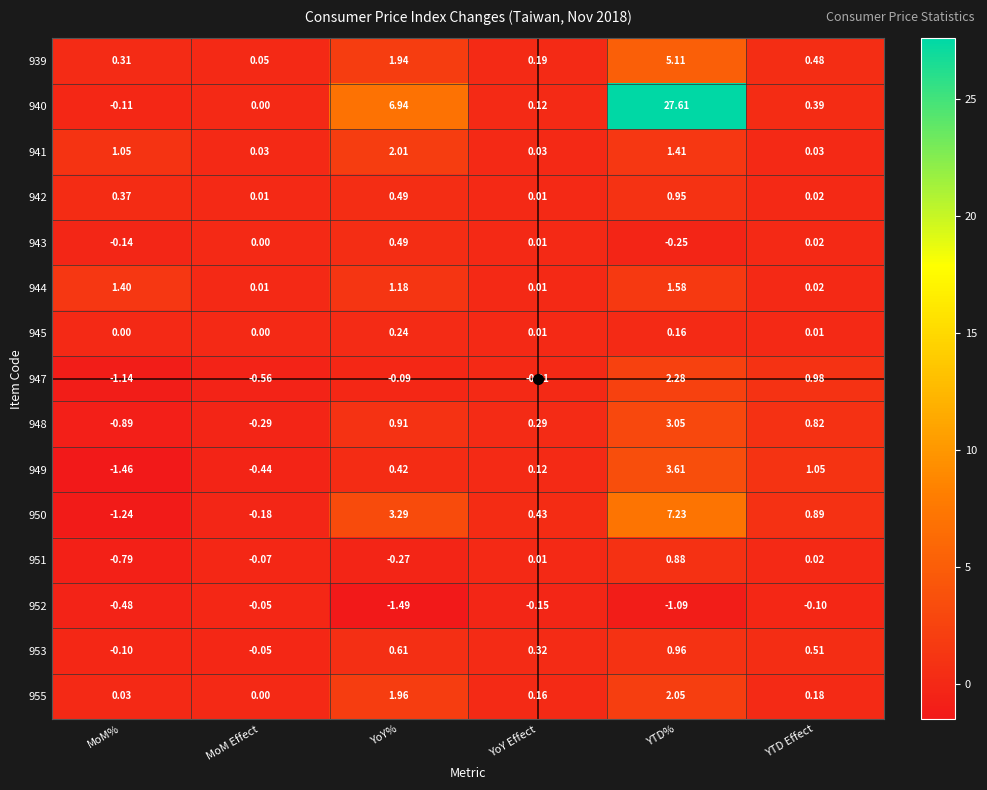

At which category is the sum across all series the highest?

YTD%